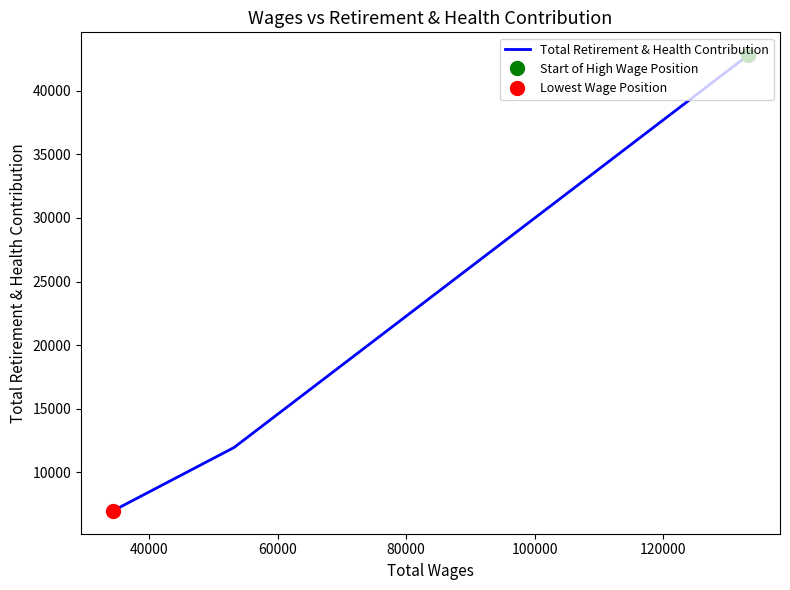

What is the maximum value shown in the chart?

42812